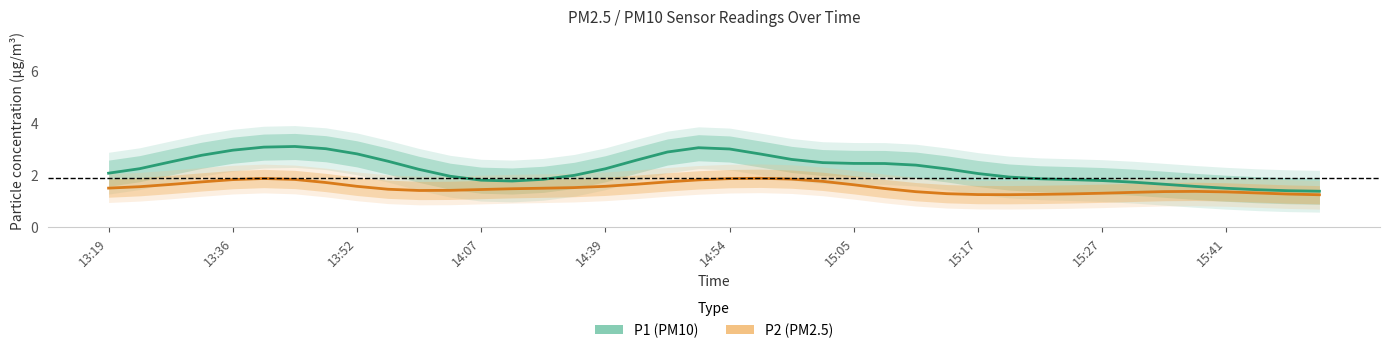

Which series changed the most between 14:39 and 14?

P1 (PM10)